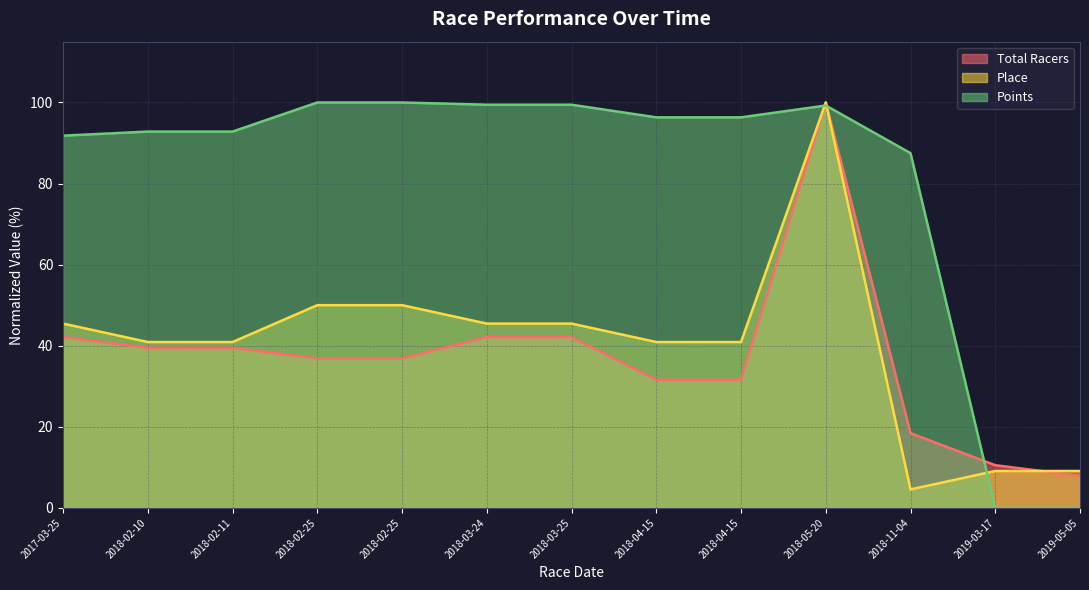

What is the label of the 9th point from the left?

2018-04-15